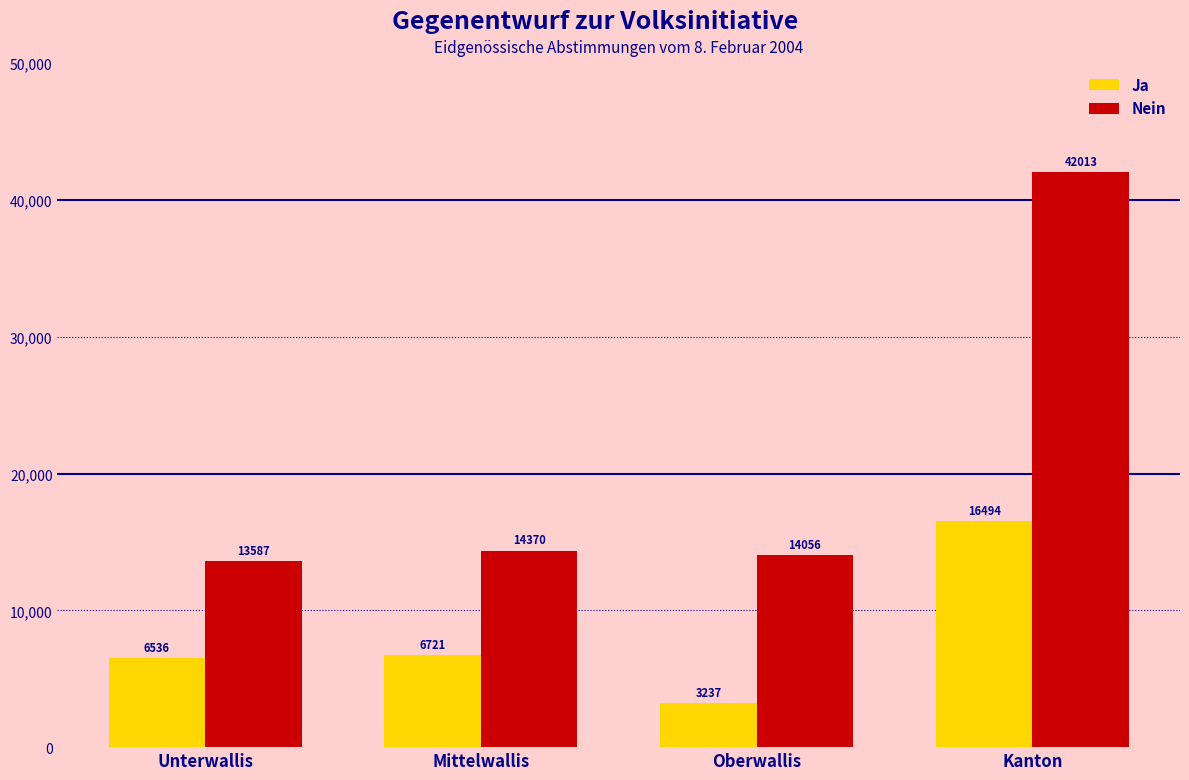

At how many categories does at least one series exceed 14578?

1